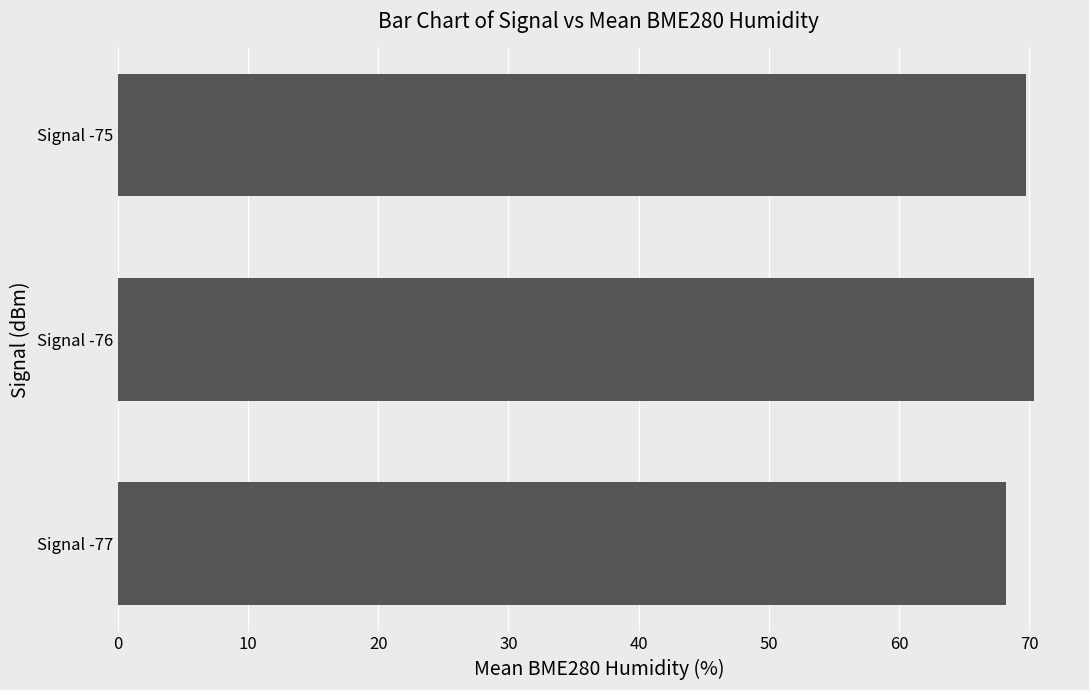

Reading bottom to top, list all the values displayed in this chart.

Signal -77=68.2	Signal -76=70.4	Signal -75=69.8